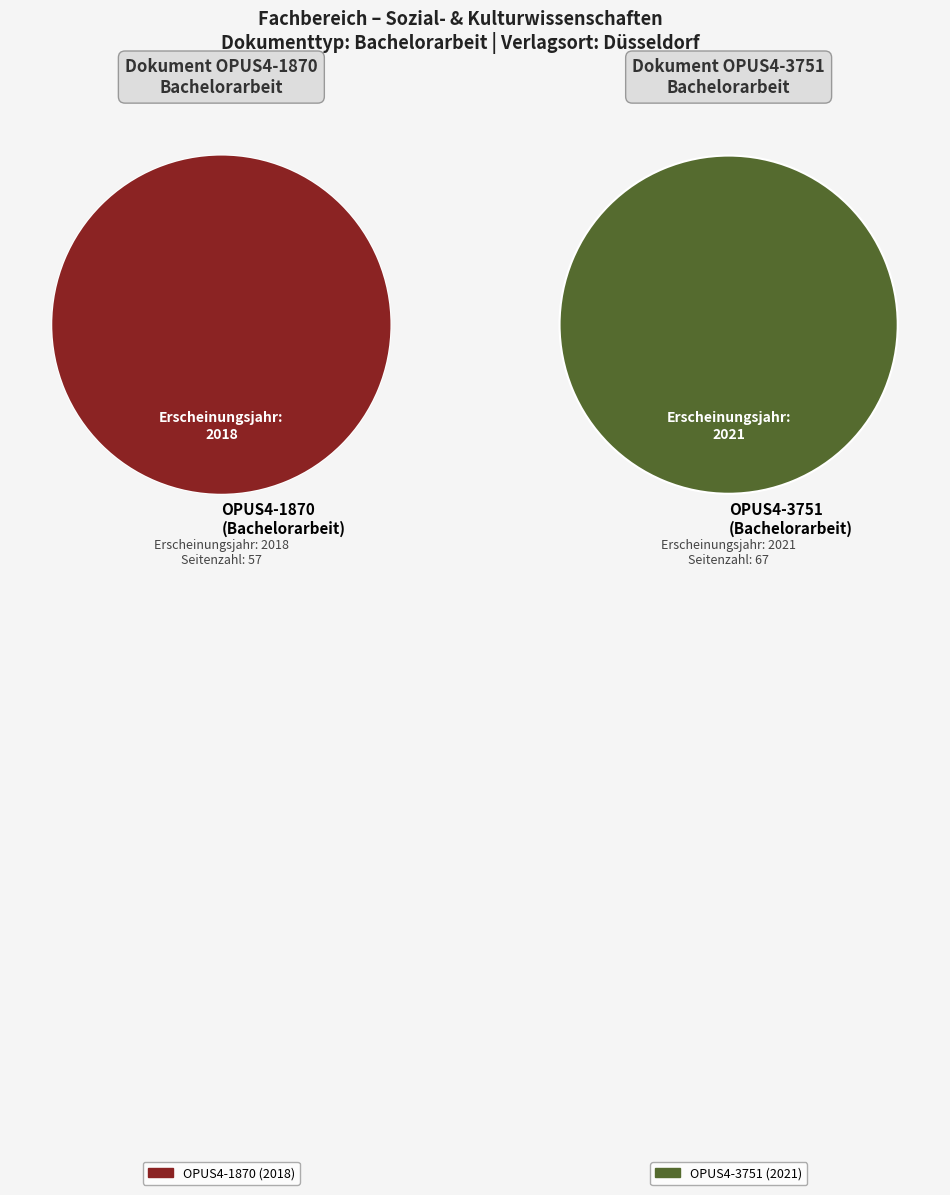

Which category accounts for the majority?

OPUS4-3751